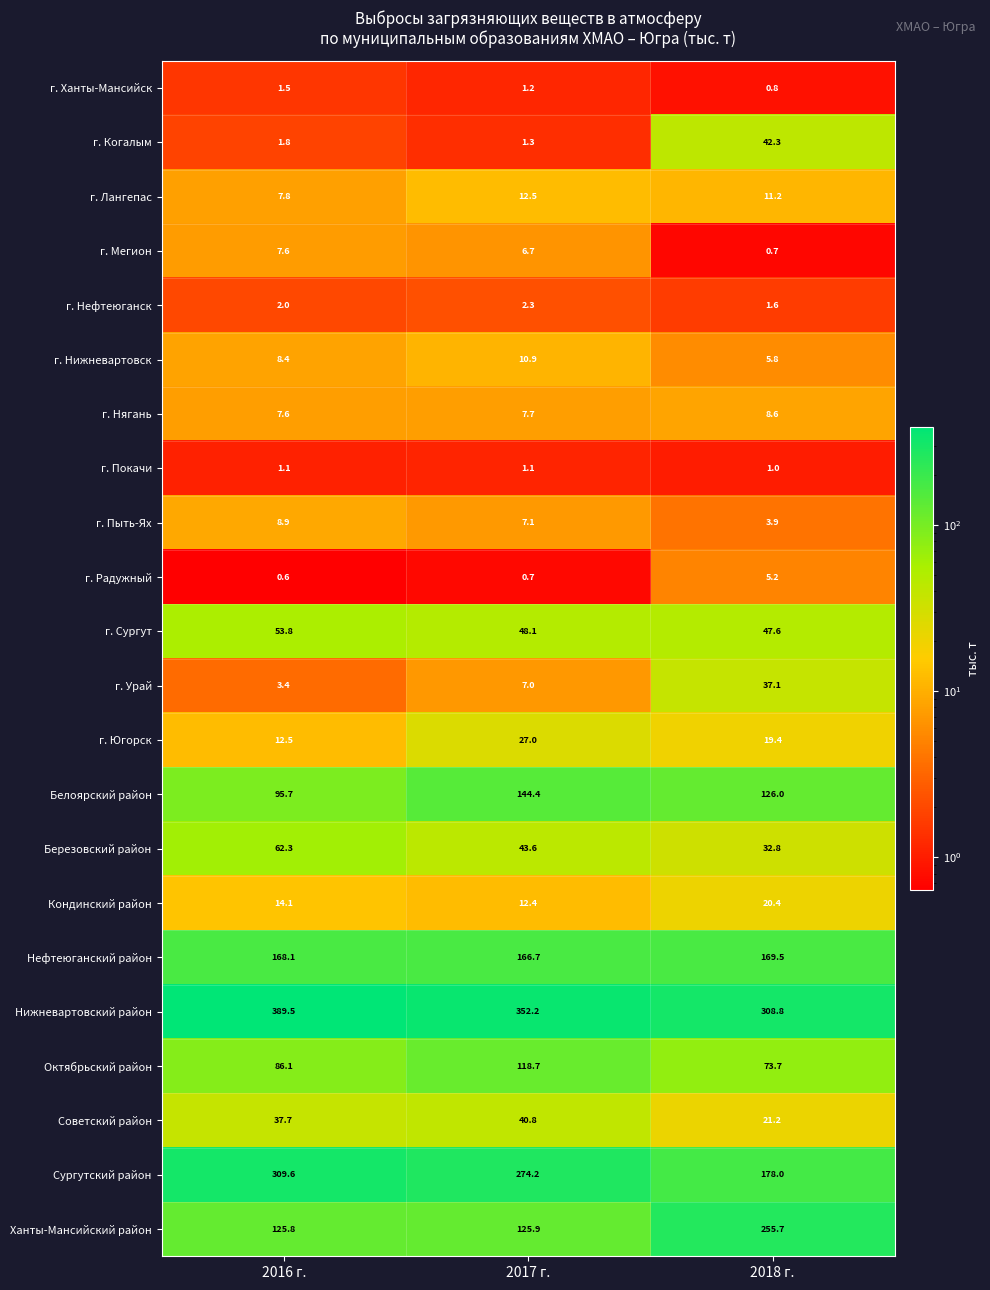

Which series has the largest range (max minus min)?

Сургутский район